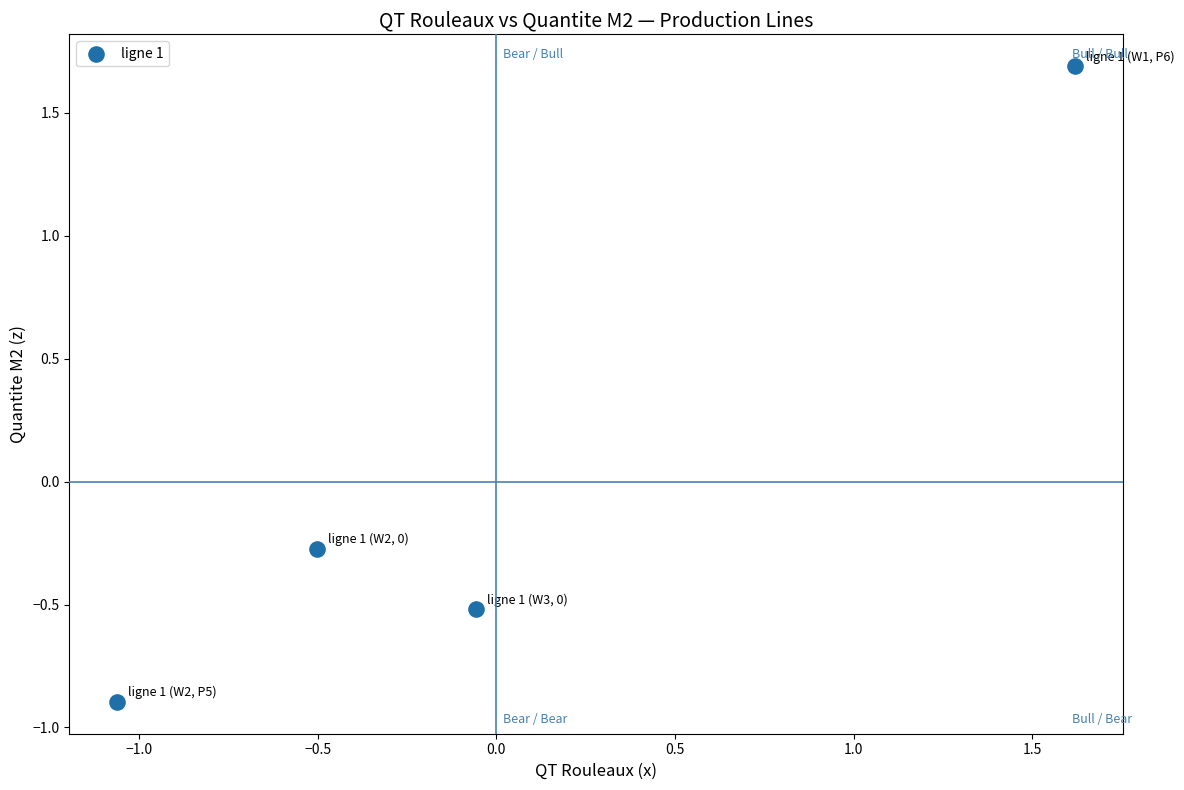

What Y value in the scatter plot is closest to 0?

-0.3